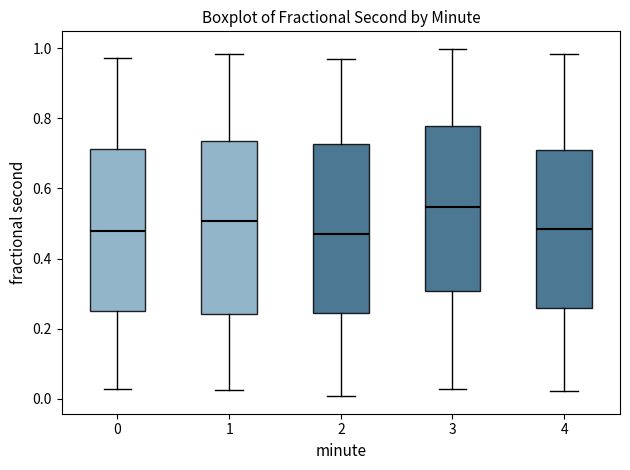

Reading left to right, read every box against the y-axis: the position of its median line, the range the box covers, and the ends of its whiskers. The values are not printed on the chart, so give them approximately, as read against the axis.

0: median 0.48, box 0.26 to 0.72, whiskers 0.02 to 0.98
1: median 0.50, box 0.24 to 0.74, whiskers 0.02 to 0.98
2: median 0.46, box 0.24 to 0.72, whiskers 0.00 to 0.96
3: median 0.54, box 0.30 to 0.78, whiskers 0.02 to 1.00
4: median 0.48, box 0.26 to 0.72, whiskers 0.02 to 0.98